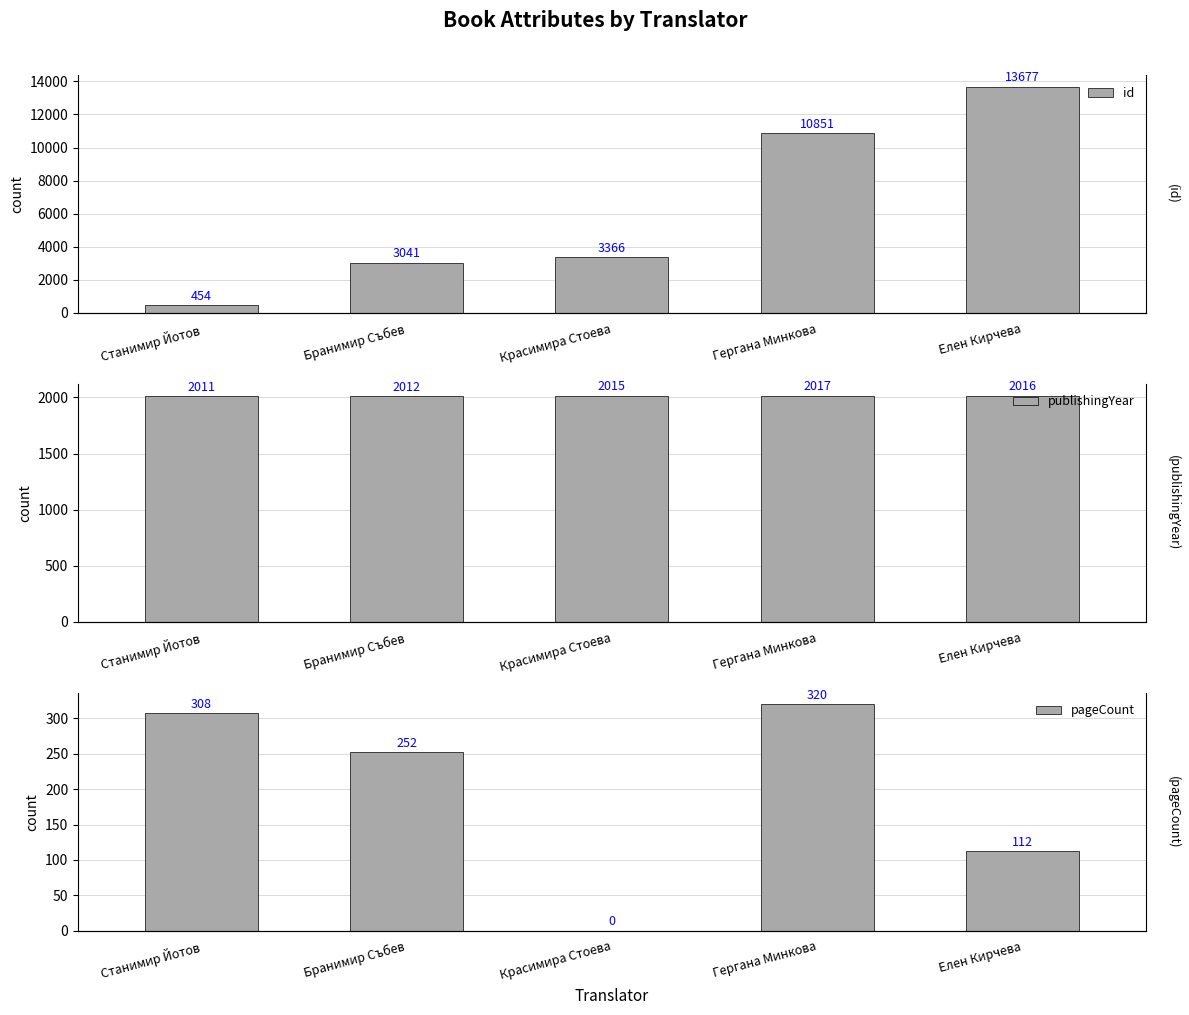

The value of id at Красимира Стоева is 3366. True or false?

True